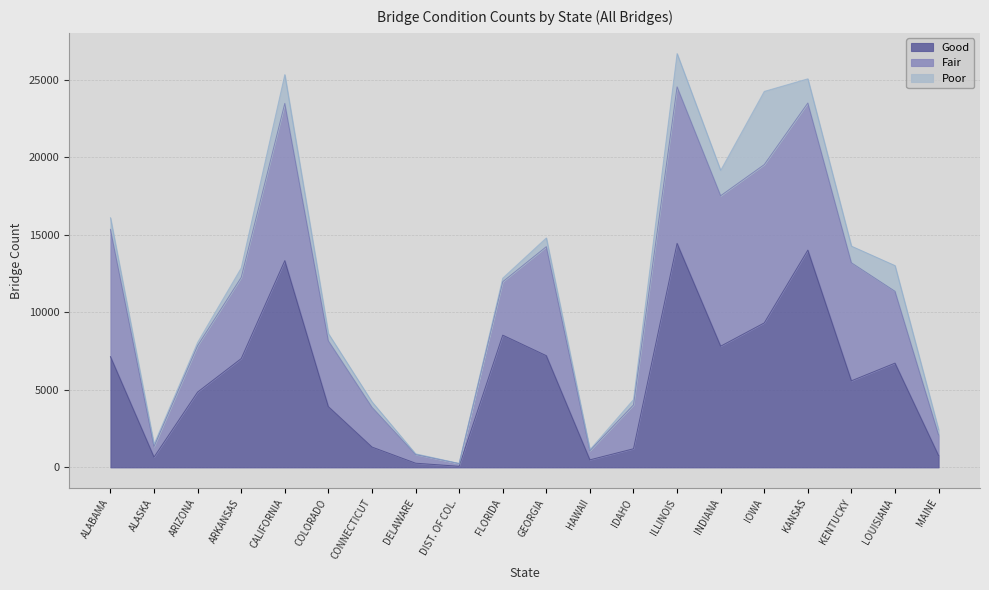

What is the total value across all series at DIST. OF COL.?

254